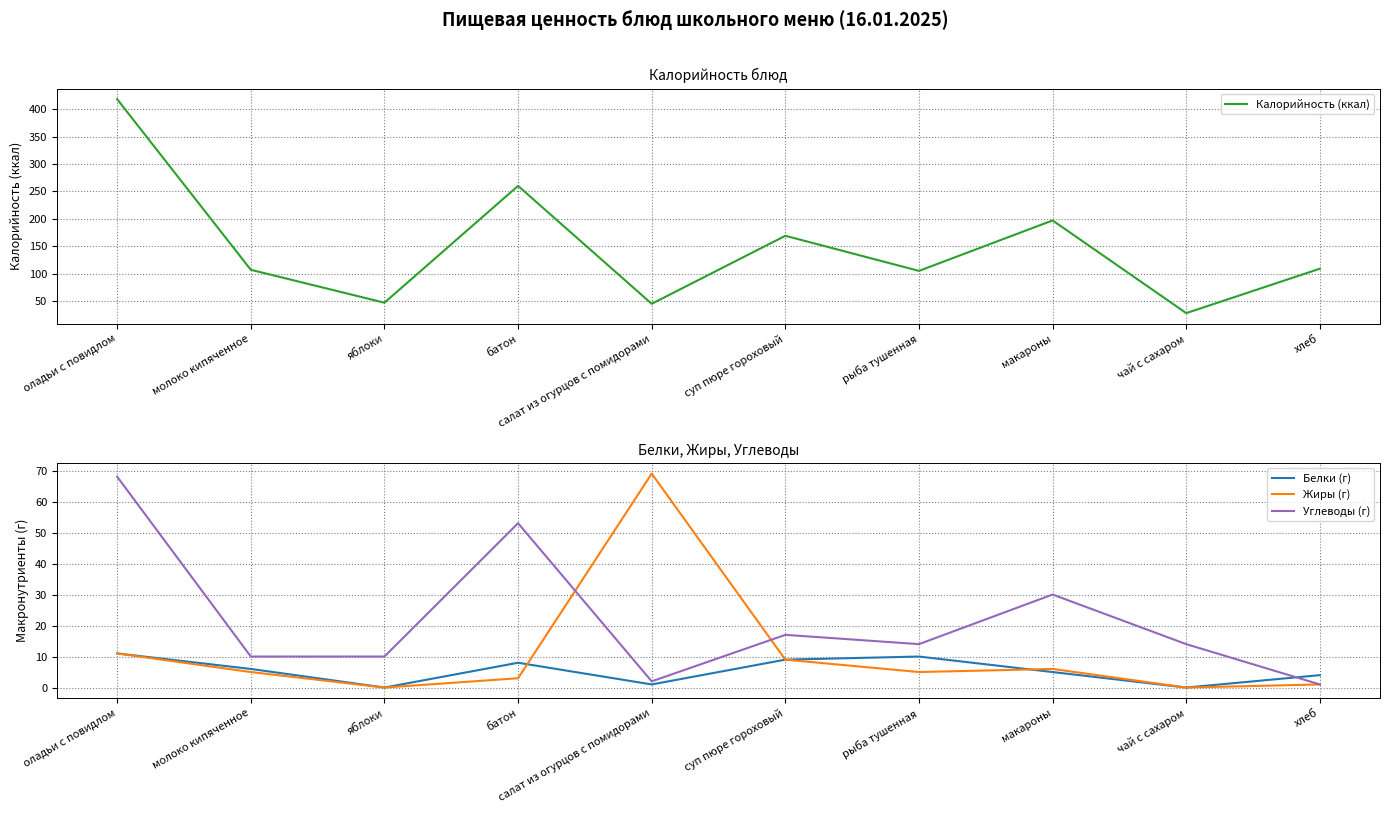

Which has a higher value, салат из огурцов с помидорами or хлеб?

хлеб